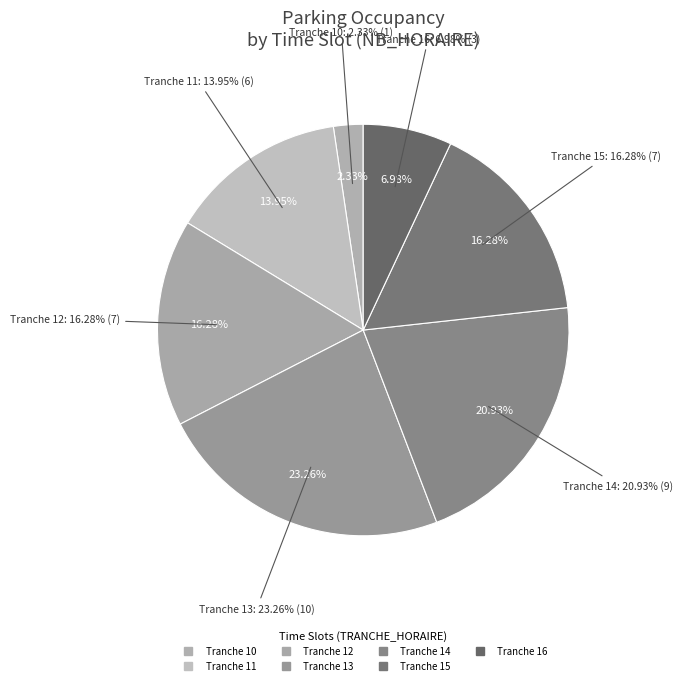

True or false: 18 accounts for 6% of the total.

False